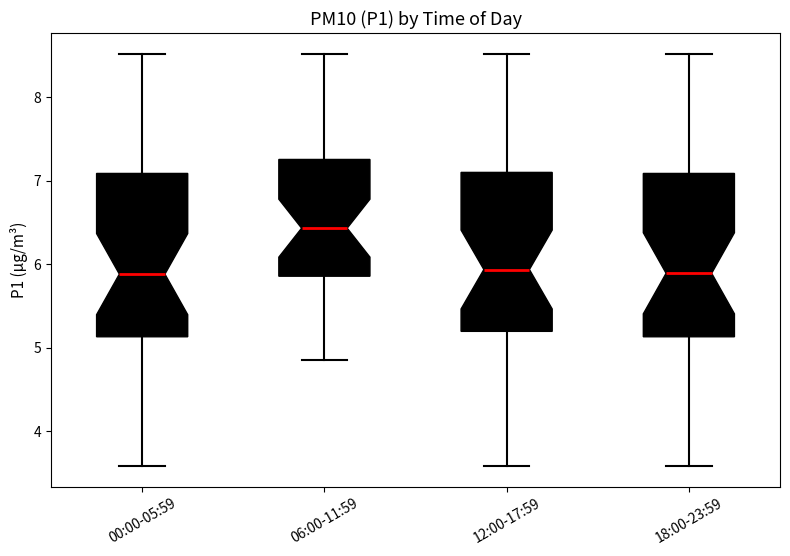

Reading left to right, read every box against the y-axis: the position of its median line, the range the box covers, and the ends of its whiskers. The values are not printed on the chart, so give them approximately, as read against the axis.

00:00-05:59: median 5.9, box 5.1 to 7.1, whiskers 3.6 to 8.5
06:00-11:59: median 6.4, box 5.9 to 7.3, whiskers 4.9 to 8.5
12:00-17:59: median 5.9, box 5.2 to 7.1, whiskers 3.6 to 8.5
18:00-23:59: median 5.9, box 5.1 to 7.1, whiskers 3.6 to 8.5